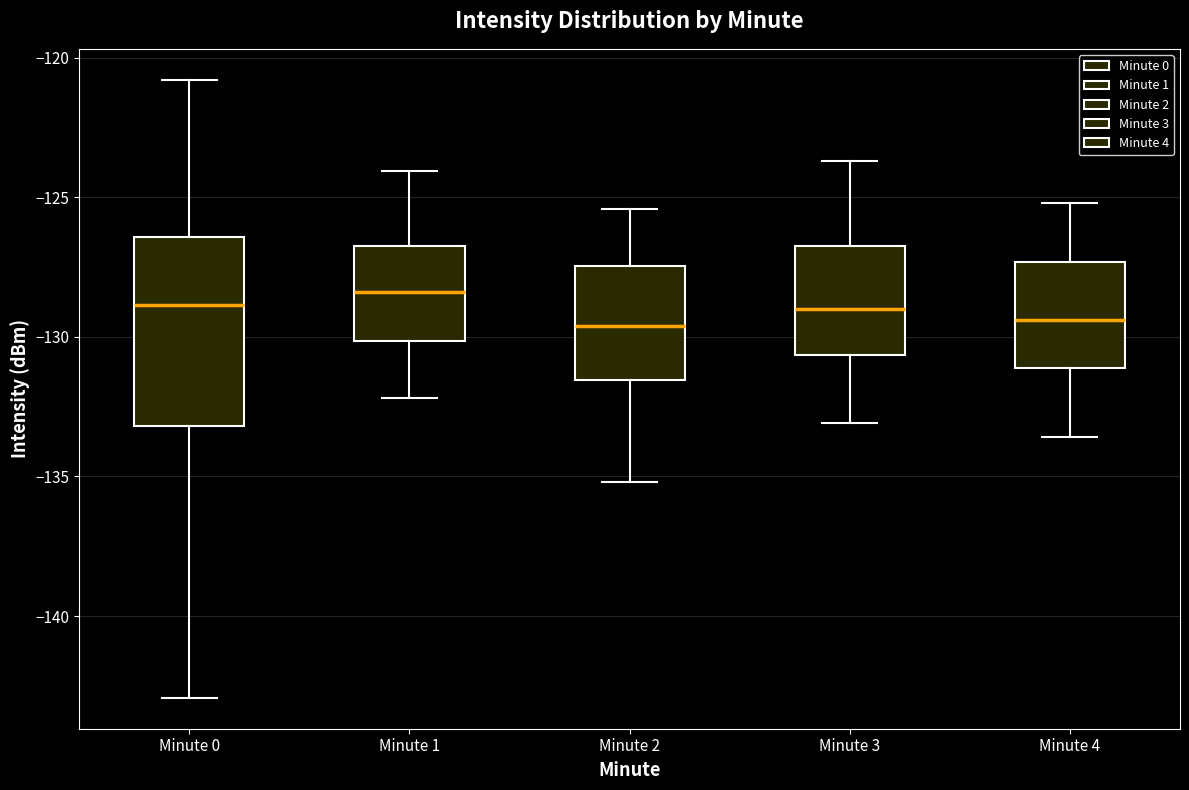

Reading left to right, transcribe this box plot: for each box, give where its median line is, the range the box spans, and where its two whiskers end, as read against the y-axis. The values are not printed on the chart, so give them approximately, as read against the axis.

Minute 0: median -129.0, box -133.0 to -126.5, whiskers -143.0 to -121.0
Minute 1: median -128.5, box -130.0 to -126.5, whiskers -132.0 to -124.0
Minute 2: median -129.5, box -131.5 to -127.5, whiskers -135.0 to -125.5
Minute 3: median -129.0, box -130.5 to -126.5, whiskers -133.0 to -123.5
Minute 4: median -129.5, box -131.0 to -127.5, whiskers -133.5 to -125.0